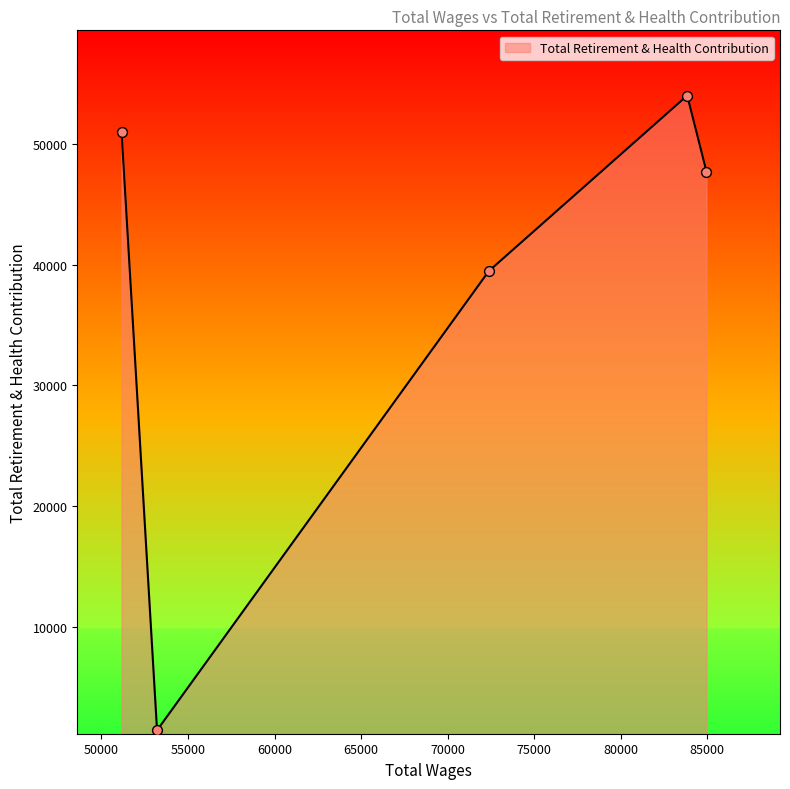

True or false: there are more than 0 points higher than both neighbors.

True